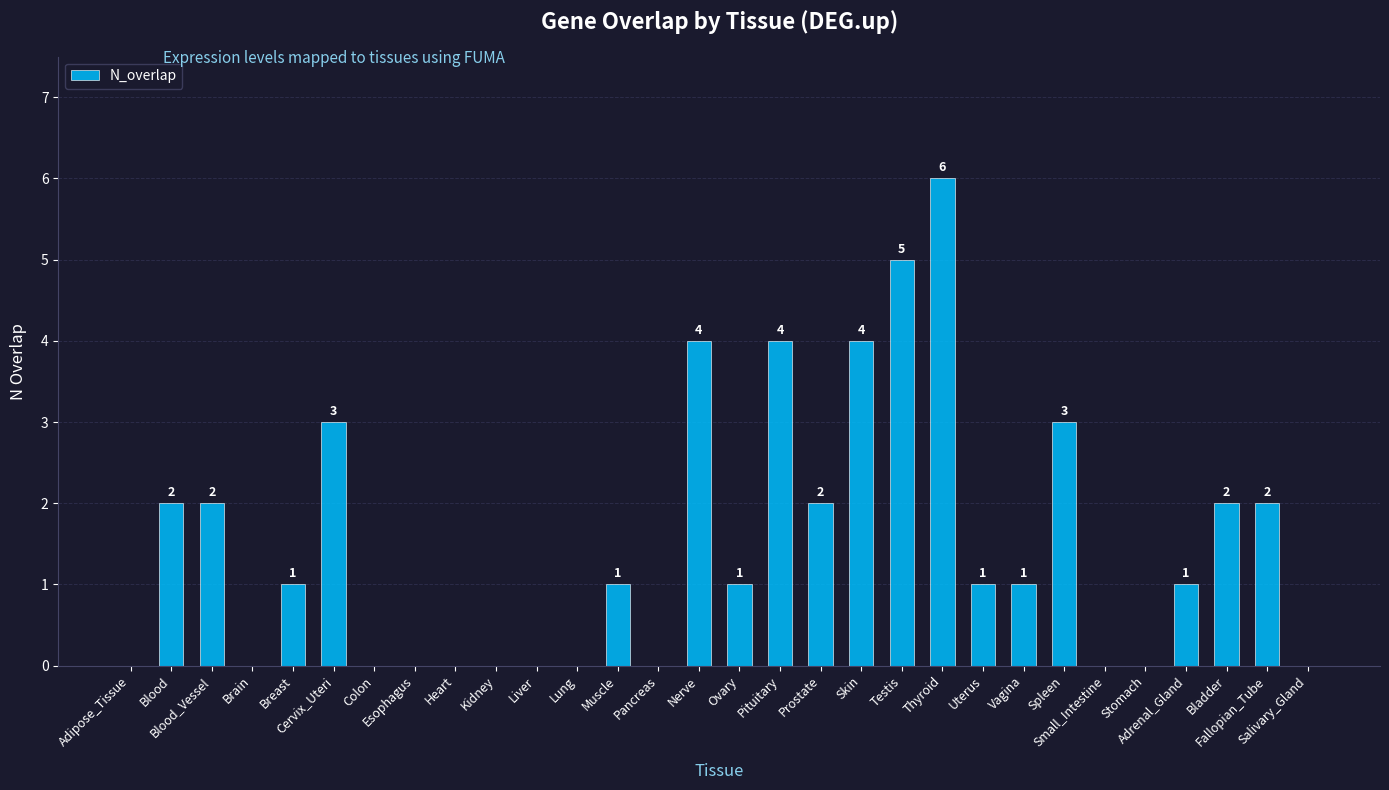

Reading left to right, extract all data points from this chart.

0	2	2	0	1	3	0	0	0	0	0	0	1	0	4	1	4	2	4	5	6	1	1	3	0	0	1	2	2	0